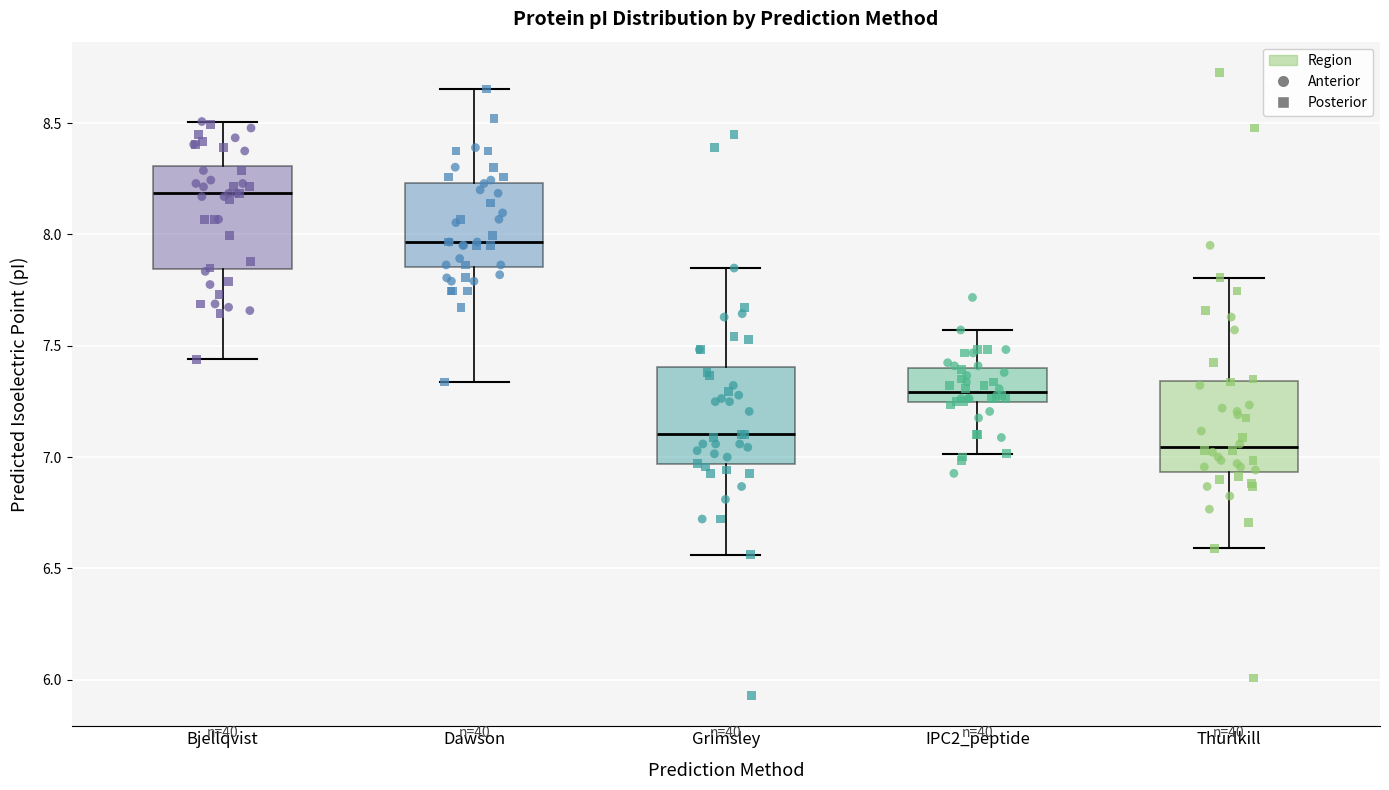

Reading left to right, transcribe this box plot: for each box, give where its median line is, the range the box spans, and where its two whiskers end, as read against the y-axis. The values are not printed on the chart, so give them approximately, as read against the axis.

Bjellqvist: median 8.20, box 7.85 to 8.30, whiskers 7.45 to 8.50
Dawson: median 7.95, box 7.85 to 8.25, whiskers 7.35 to 8.65
Grimsley: median 7.10, box 6.95 to 7.40, whiskers 6.55 to 7.85
IPC2_peptide: median 7.30, box 7.25 to 7.40, whiskers 7.00 to 7.55
Thurlkill: median 7.05, box 6.95 to 7.35, whiskers 6.60 to 7.80